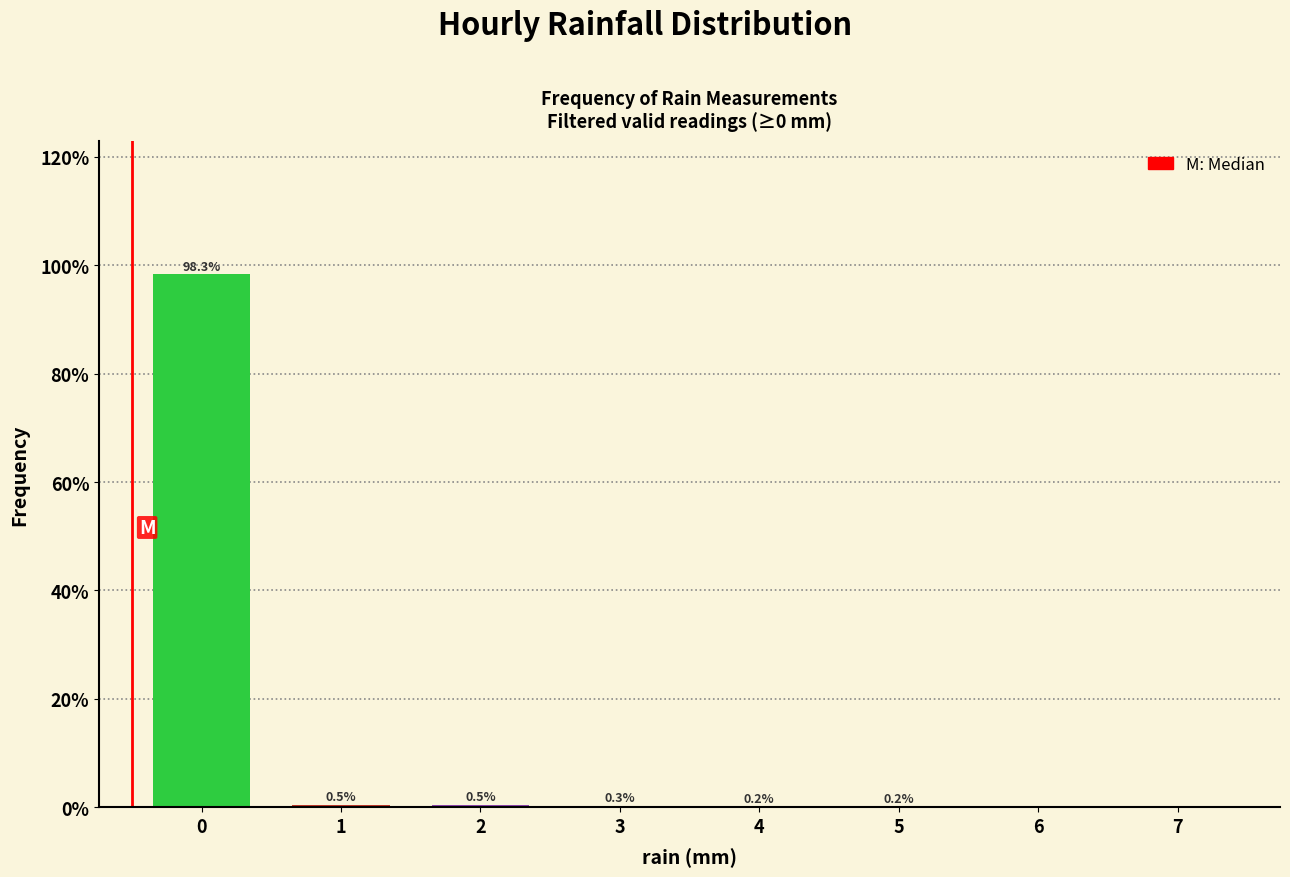

Reading left to right, what are all the values shown in this chart?

0=98.3	1=0.5	2=0.5	3=0.3	4=0.2	5=0.2	6=0.0	7=0.0